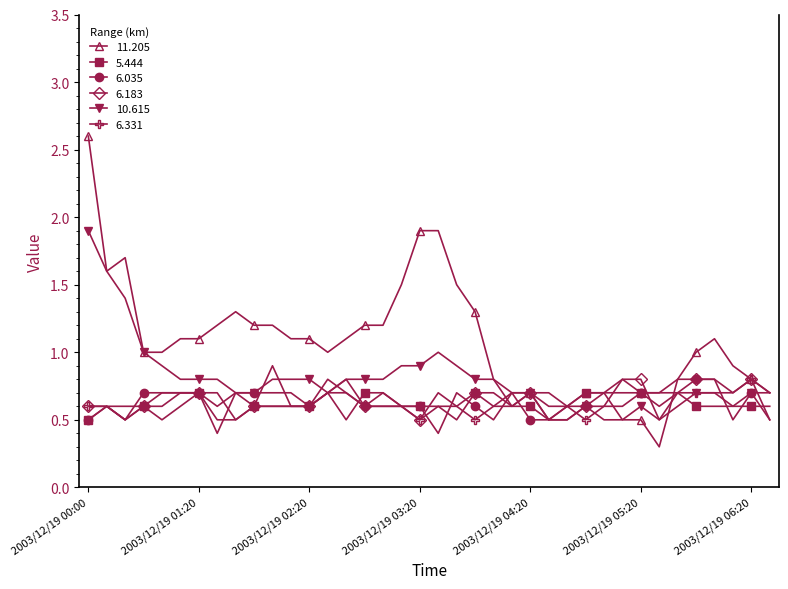

Reading left to right, what are all the values shown in this chart?

11.205: 2.6	1.6	1.7	1.0	1.0	1.1	1.1	1.2	1.3	1.2	1.2	1.1	1.1	1.0	1.1	1.2	1.2	1.5	1.9	1.9	1.5	1.3	0.8	0.6	0.7	0.5	0.6	0.7	0.7	0.5	0.5	0.3	0.8	1.0	1.1	0.9	0.8	0.5
5.444: 0.5	0.6	0.6	0.6	0.6	0.7	0.7	0.5	0.5	0.6	0.6	0.6	0.6	0.7	0.5	0.7	0.7	0.6	0.6	0.6	0.5	0.7	0.6	0.6	0.6	0.5	0.6	0.7	0.7	0.7	0.7	0.7	0.7	0.6	0.6	0.6	0.6	0.6
6.035: 0.5	0.6	0.5	0.7	0.7	0.7	0.7	0.4	0.7	0.7	0.7	0.7	0.6	0.8	0.7	0.6	0.7	0.6	0.6	0.4	0.7	0.6	0.5	0.7	0.5	0.5	0.5	0.6	0.7	0.8	0.7	0.7	0.8	0.8	0.8	0.5	0.7	0.7
6.183: 0.6	0.6	0.5	0.6	0.7	0.7	0.7	0.6	0.7	0.6	0.6	0.6	0.6	0.7	0.7	0.6	0.6	0.6	0.5	0.7	0.6	0.7	0.7	0.6	0.7	0.5	0.5	0.6	0.6	0.8	0.8	0.5	0.7	0.8	0.8	0.7	0.8	0.7
10.615: 1.9	1.6	1.4	1.0	0.9	0.8	0.8	0.8	0.7	0.7	0.8	0.8	0.8	0.7	0.8	0.8	0.8	0.9	0.9	1.0	0.9	0.8	0.8	0.7	0.7	0.6	0.6	0.6	0.5	0.5	0.6	0.5	0.6	0.7	0.7	0.6	0.7	0.5
6.331: 0.6	0.6	0.5	0.6	0.5	0.6	0.7	0.7	0.5	0.6	0.9	0.6	0.6	0.7	0.8	0.6	0.6	0.6	0.5	0.6	0.6	0.5	0.6	0.7	0.7	0.7	0.6	0.5	0.6	0.6	0.7	0.6	0.7	0.7	0.7	0.7	0.8	0.7